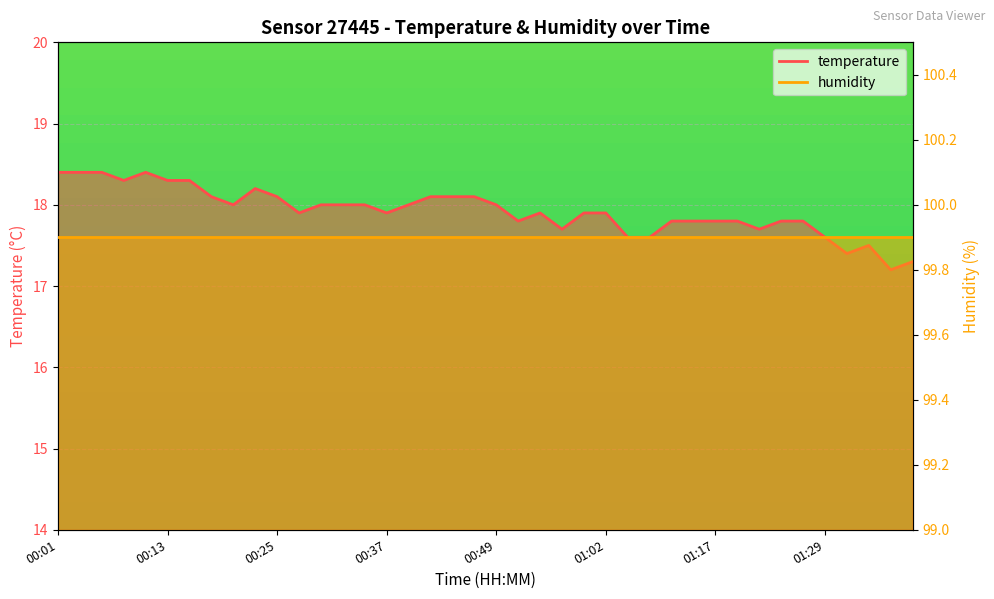

Where is the data nearest to the value 17?

01:36